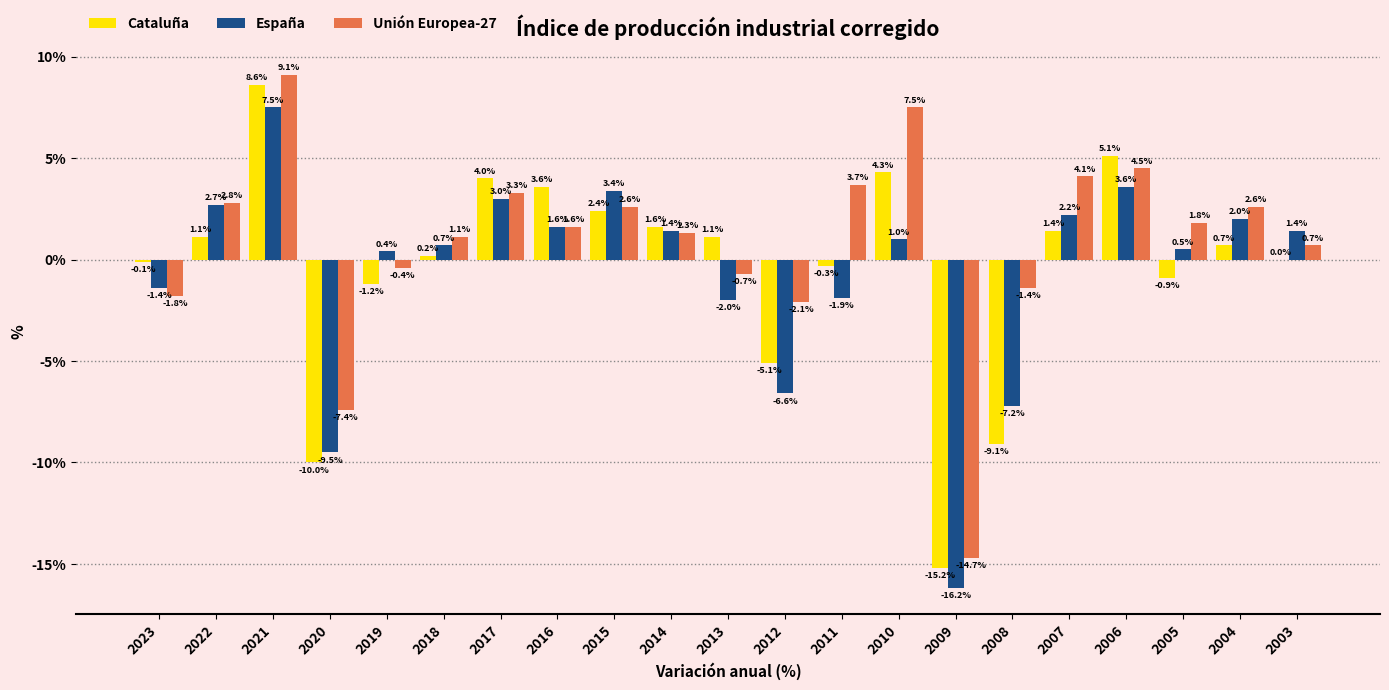

What value does the Unión Europea-27 series have at 2017?

3.3